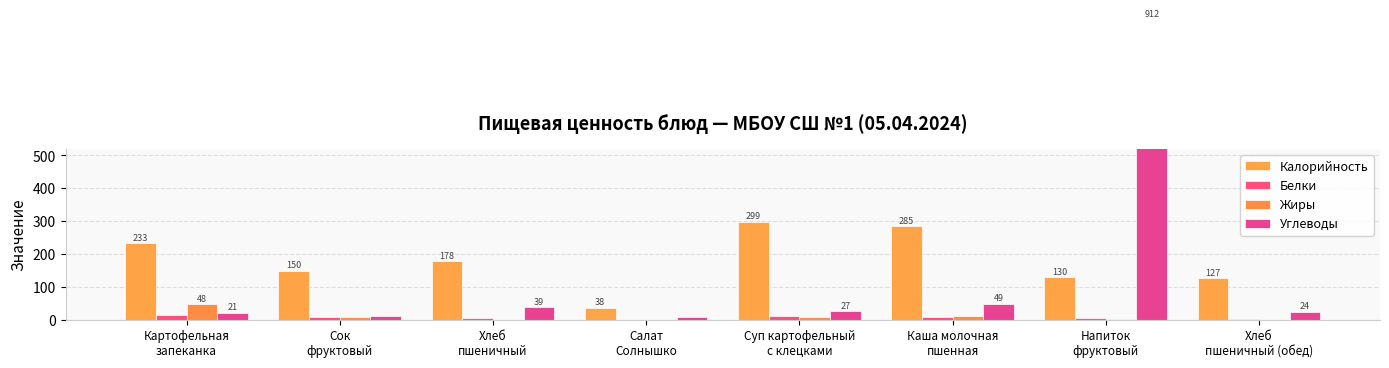

What is the difference between the maximum and second lowest values in the Белки series?

12